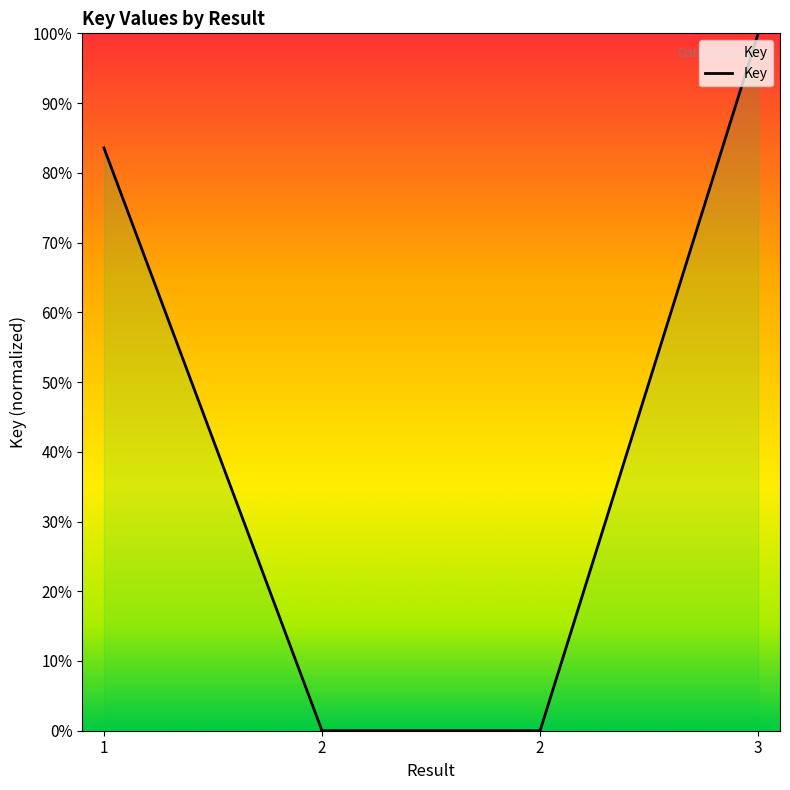

What is the sum of the values at 1 and 2?

83.6